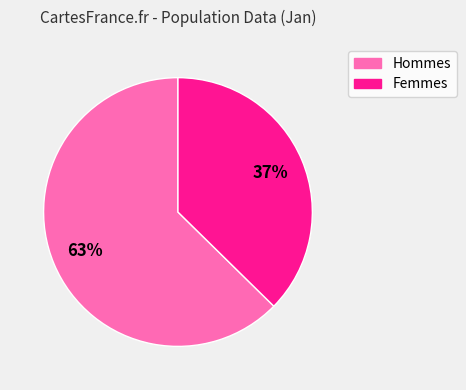

Is there any slice that represents more than half of the pie?

Yes